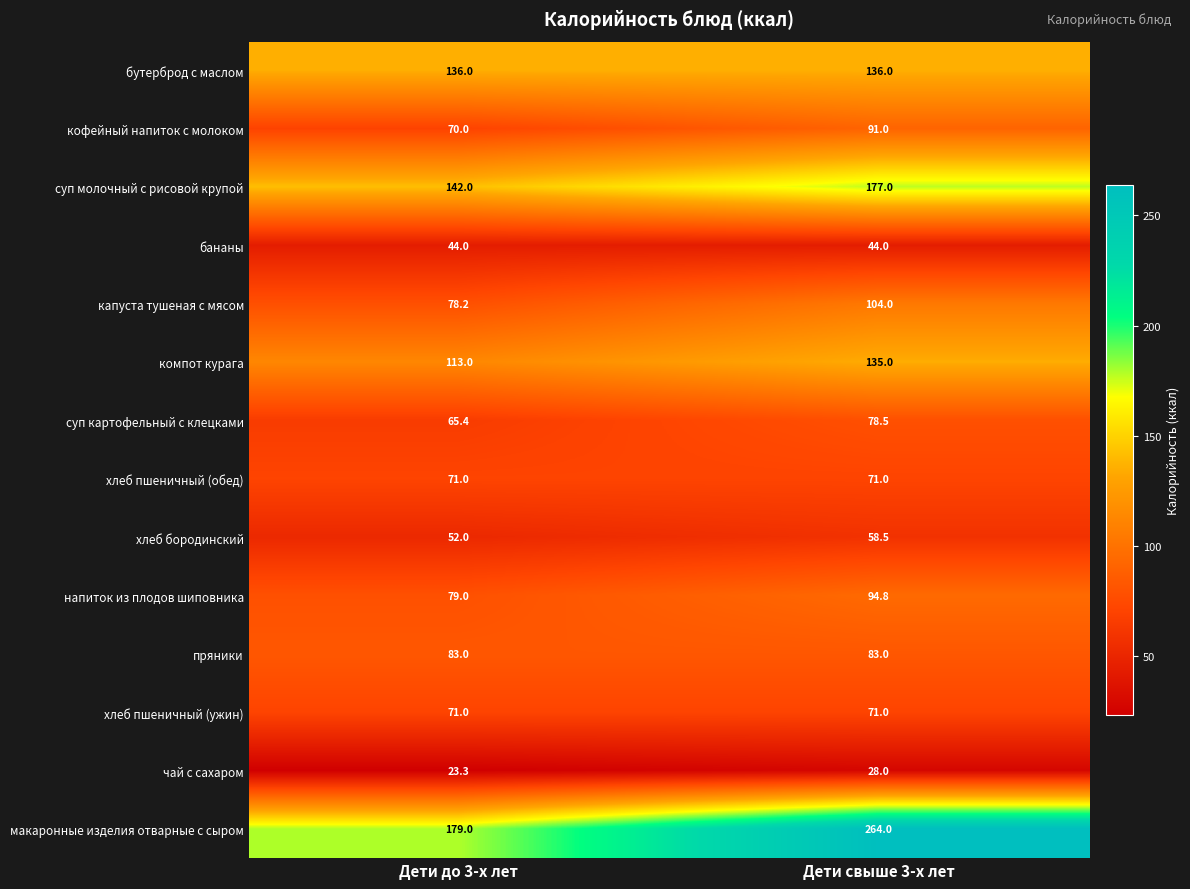

The макаронные изделия отварные с сыром series shows 179.0 at Дети до 3-х лет. True or false?

True